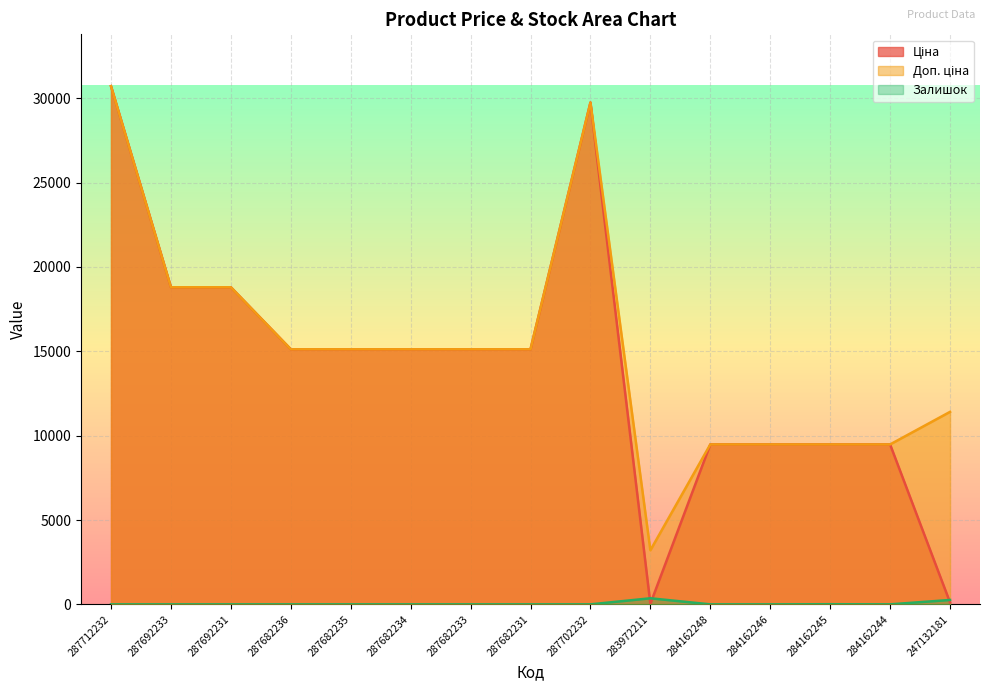

Reading left to right, extract all data points from this chart.

Ціна: 30717.1	18796.8	18796.8	15120.0	15120.0	15120.0	15120.0	15120.0	29747.2	32.0	9480.1	9480.1	9480.1	9480.1	114.1
Доп. ціна: 30717.1	18796.8	18796.8	15120.0	15120.0	15120.0	15120.0	15120.0	29747.2	3205.0	9480.1	9480.1	9480.1	9480.1	11410.0
Залишок: 0.0	0.0	0.0	0.0	0.0	0.0	0.0	0.0	0.0	360.0	0.0	0.0	8.0	0.0	260.0